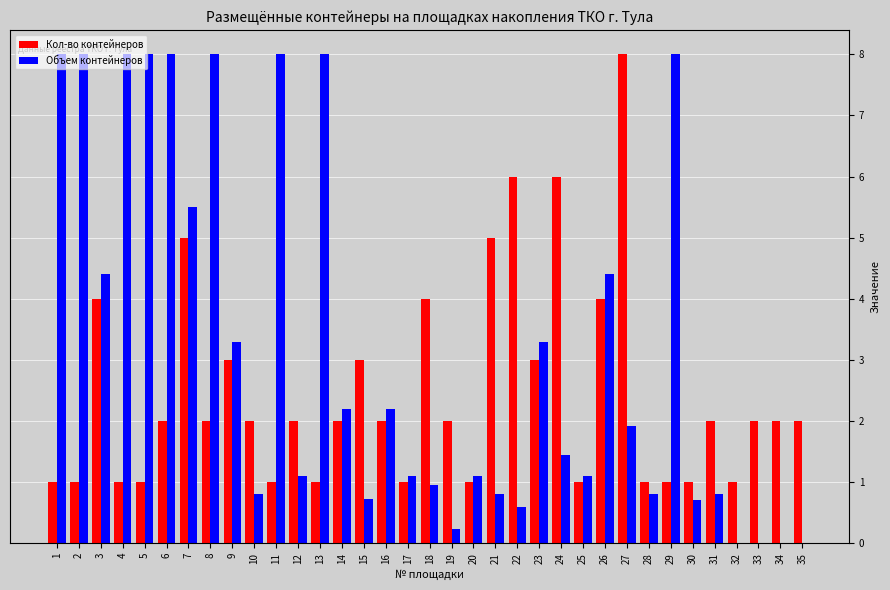

Which series changed the most between 21 and 34?

Кол-во контейнеров